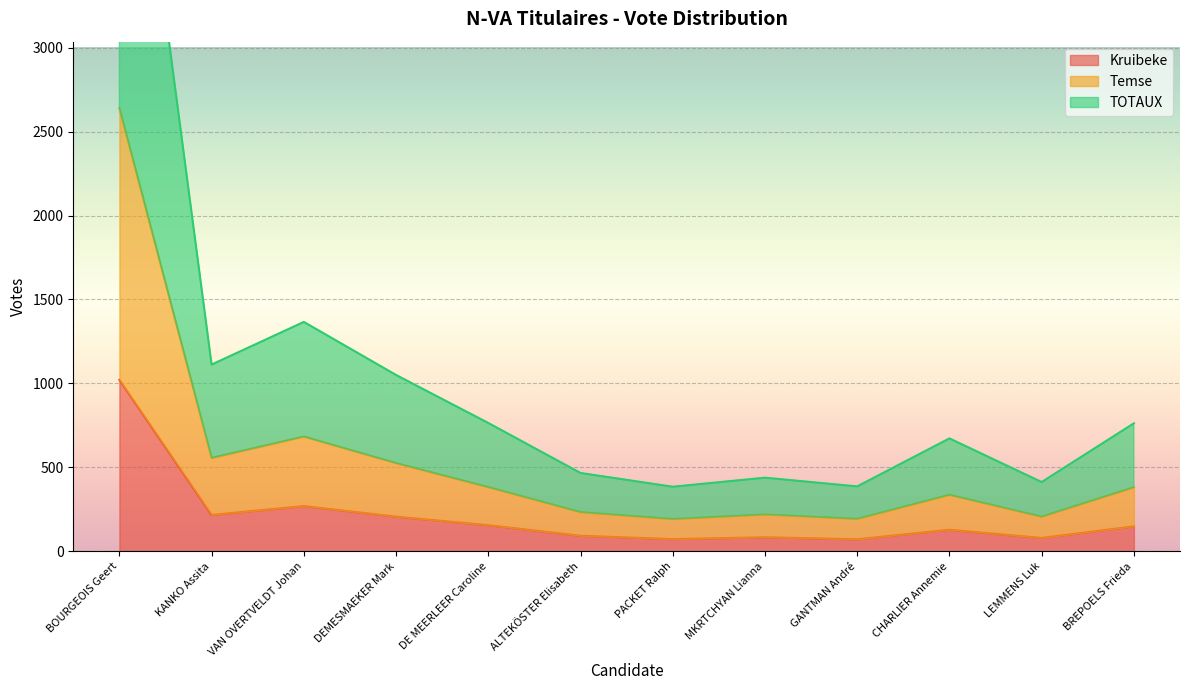

What is the difference between the Kruibeke values at DEMESMAEKER Mark and GANTMAN André?

135